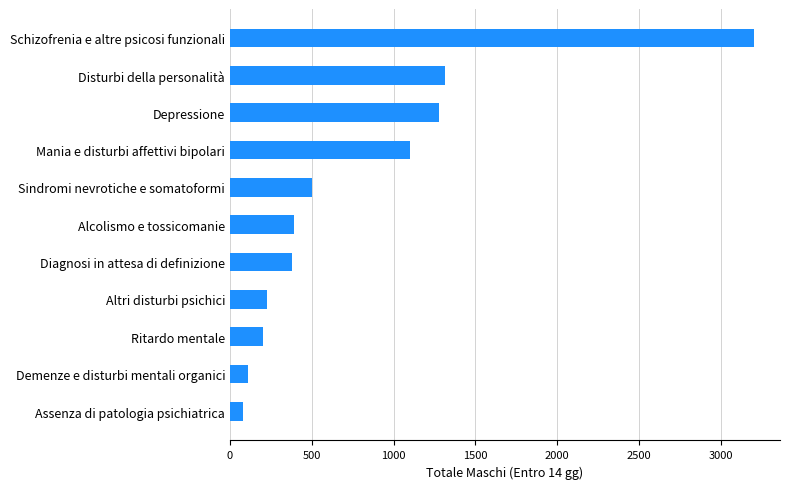

What is the change in value from Ritardo mentale to Disturbi della personalità?

+1117